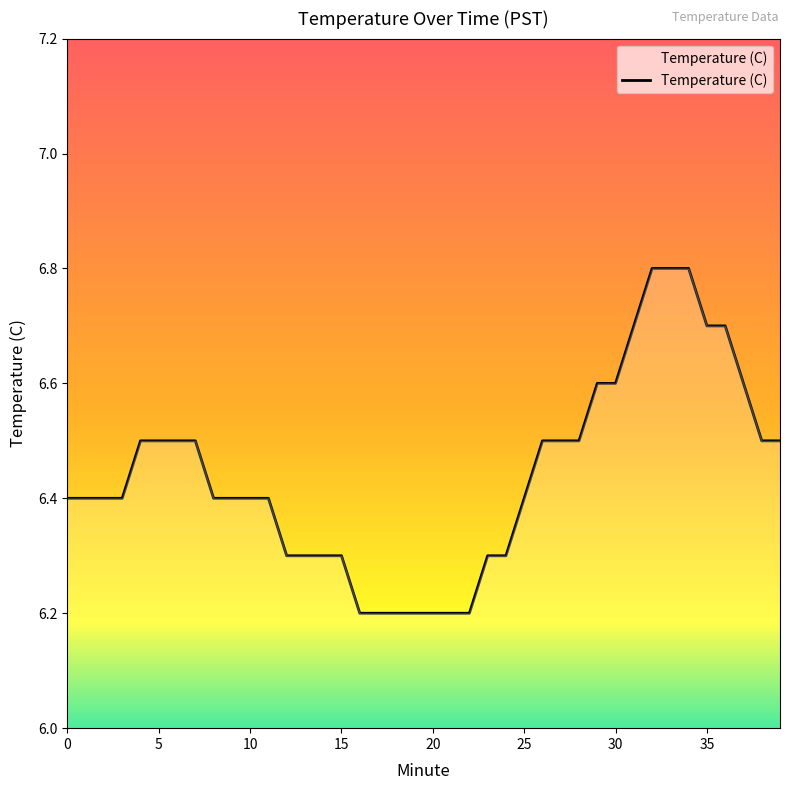

What is the greatest value displayed?

6.8